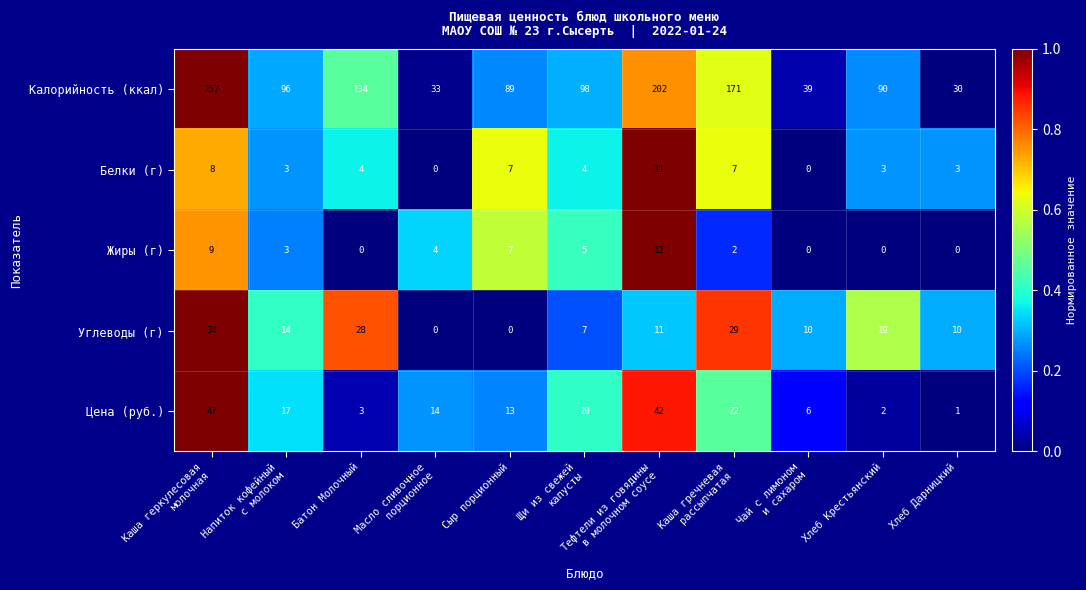

What is the greatest value displayed?

257